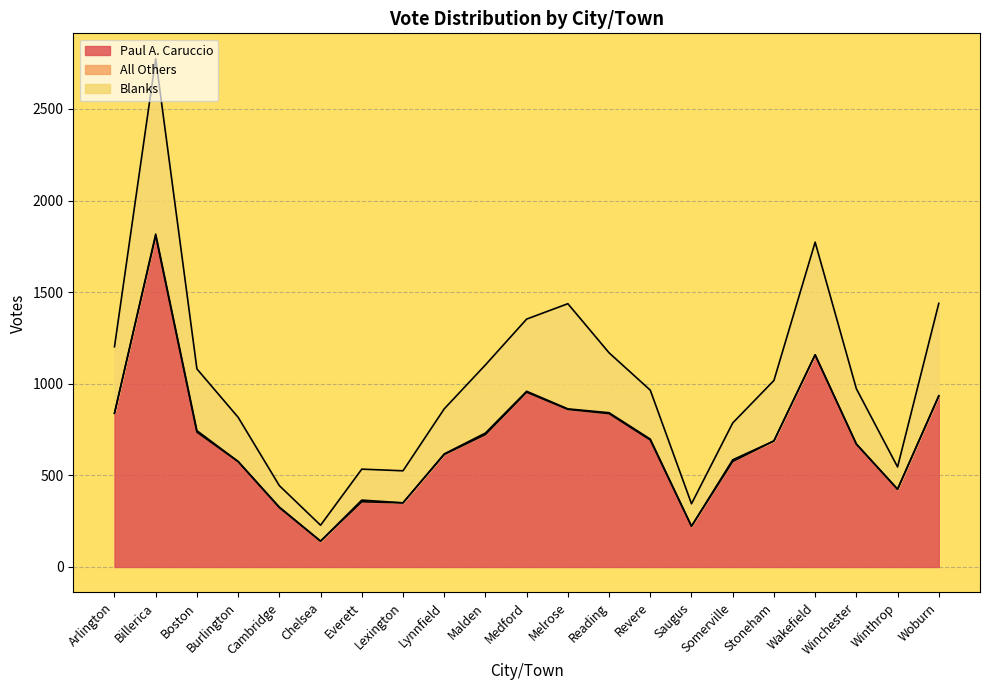

What is the minimum value for Paul A. Caruccio?

141